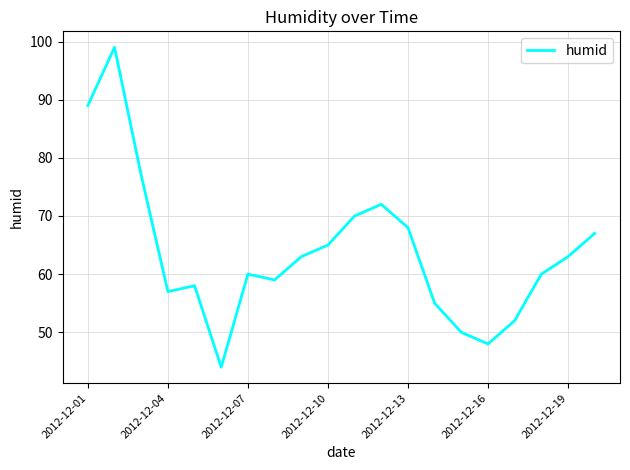

What is the smallest value displayed?

44